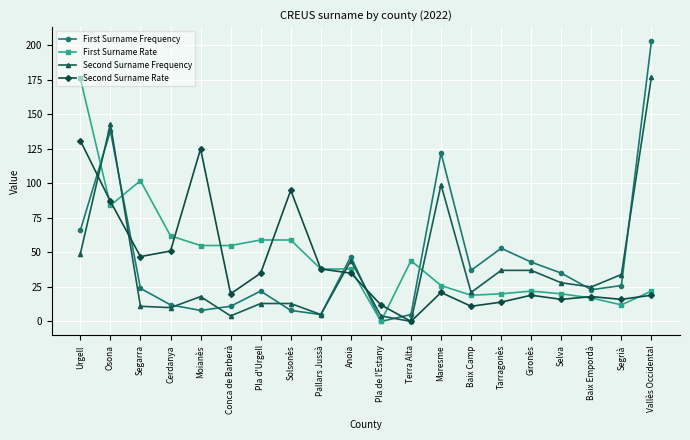

True or false: First Surname Frequency has more than 2 points higher than both neighbors.

True